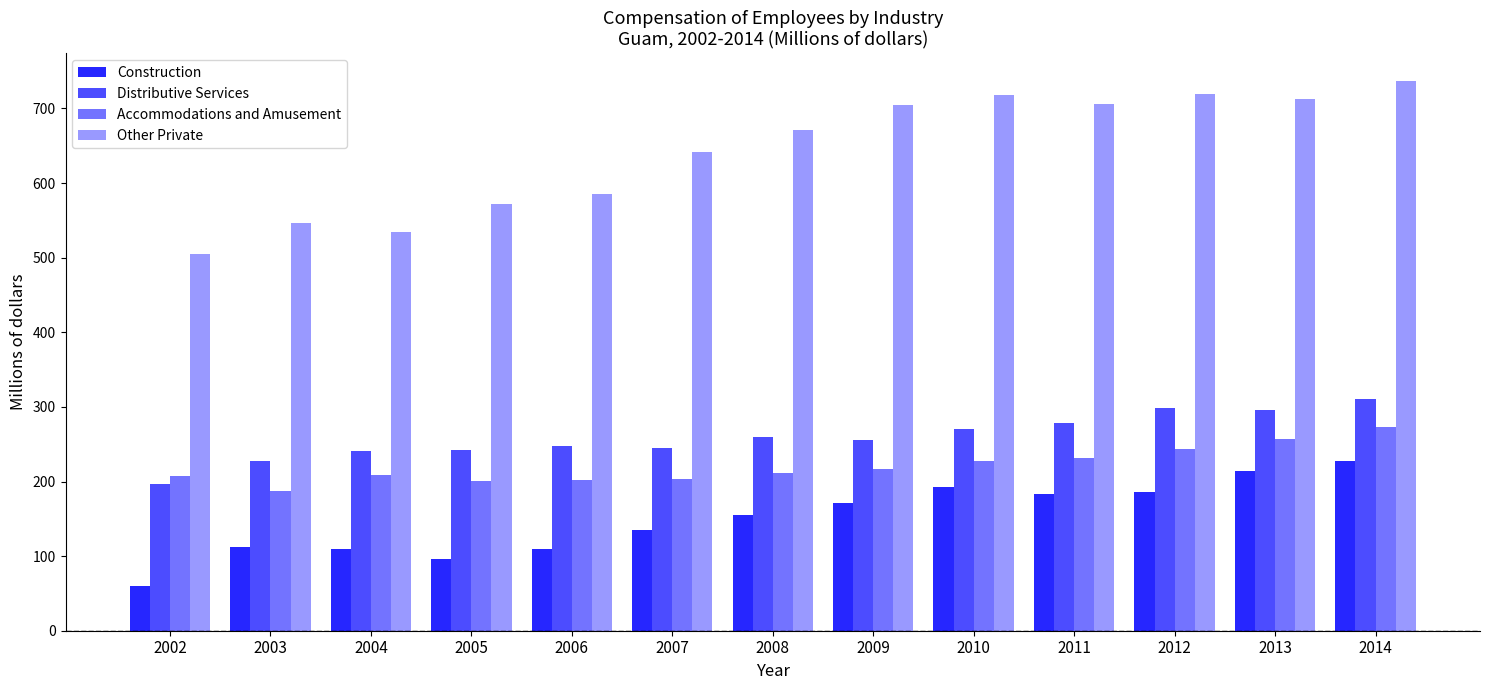

Count the number of data series in this chart.

4